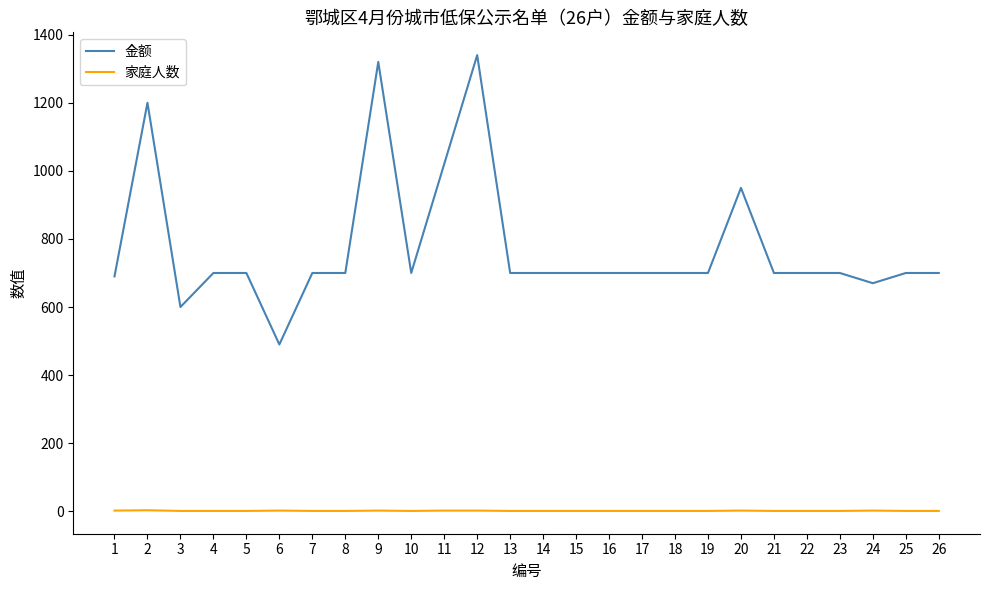

What is the difference between the 金额 values at 20 and 14?

250